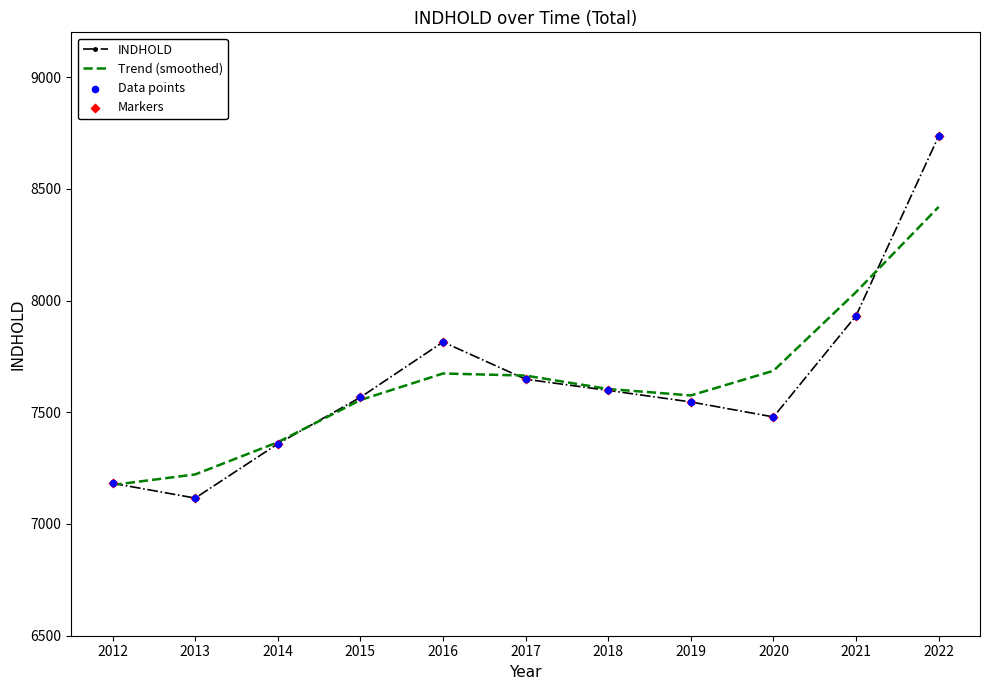

Which series changed the most between 2012 and 2014?

Trend (smoothed)